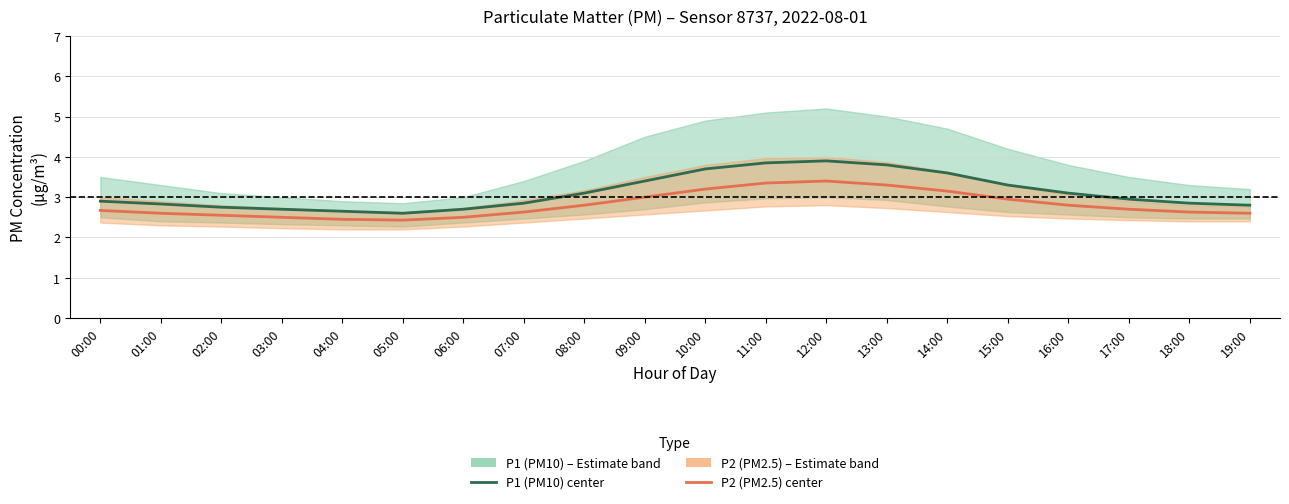

Rank the series by their maximum value, from lowest to highest.

P2 (PM2.5) center, P1 (PM10) center